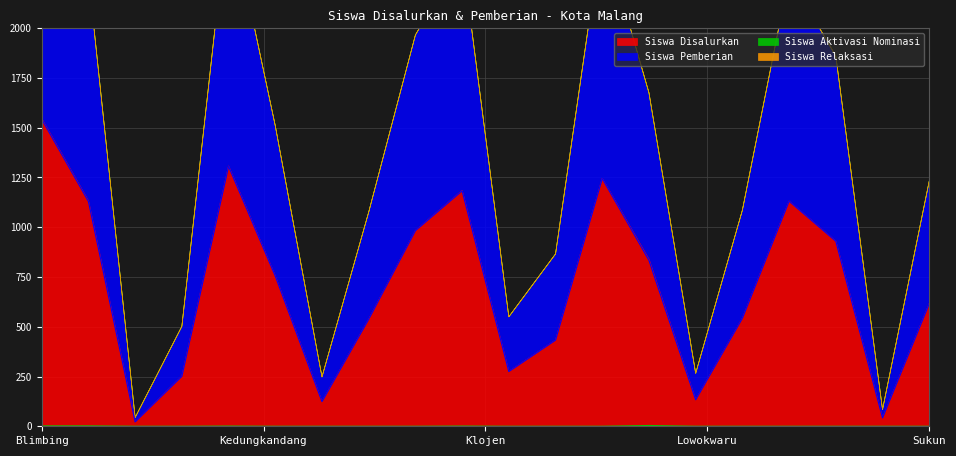

What is the sum of all Siswa Pemberian values?

14017